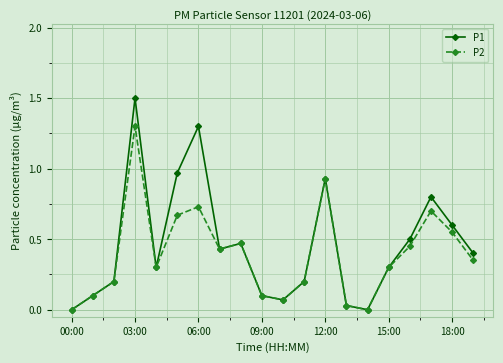

Count the number of data series in this chart.

2